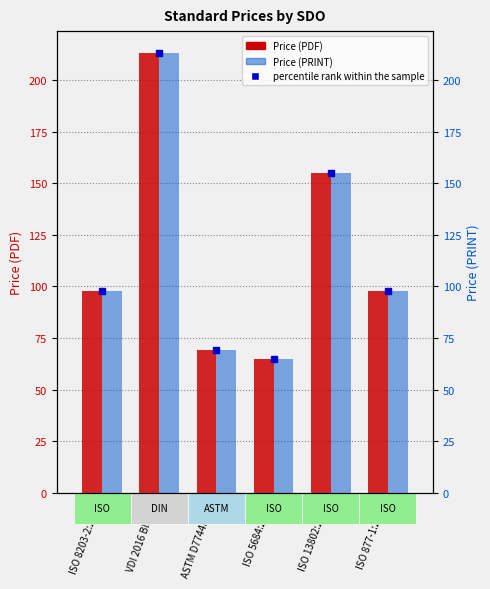

How many data points does each series have?

6